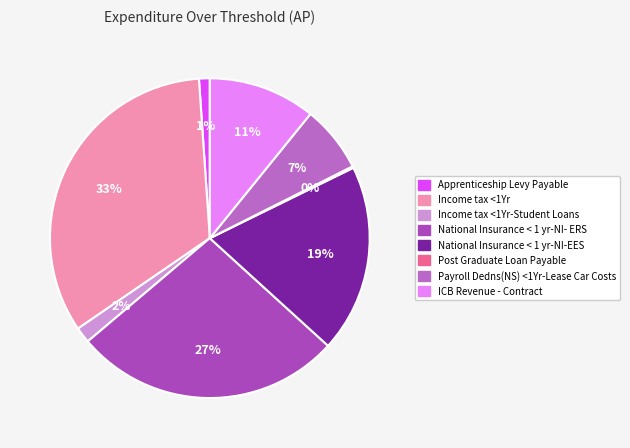

What percentage is the ICB Revenue - Contract slice, to the nearest percent?

11%